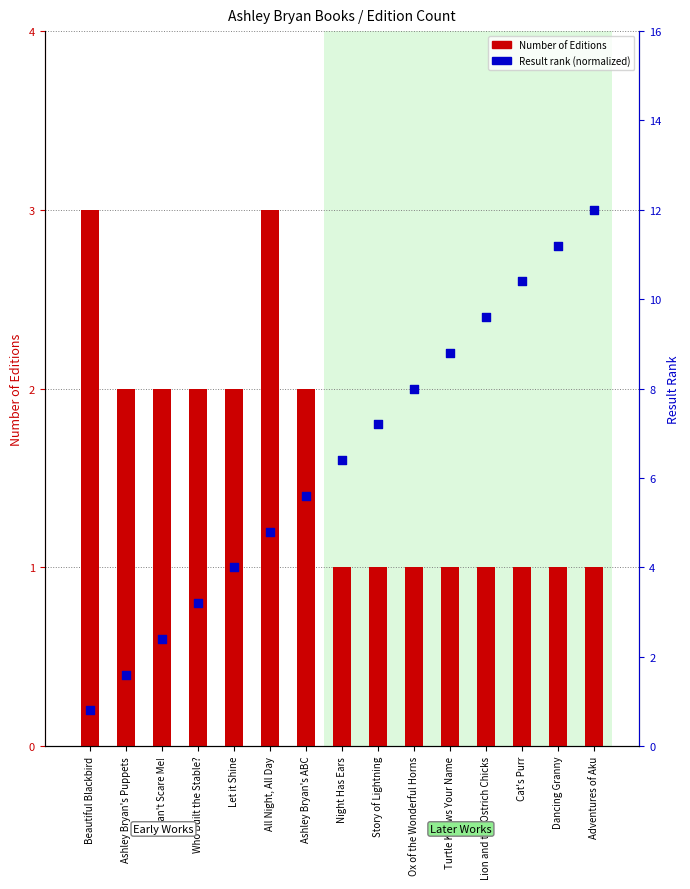

At which category is the sum across all series the highest?

All Night, All Day